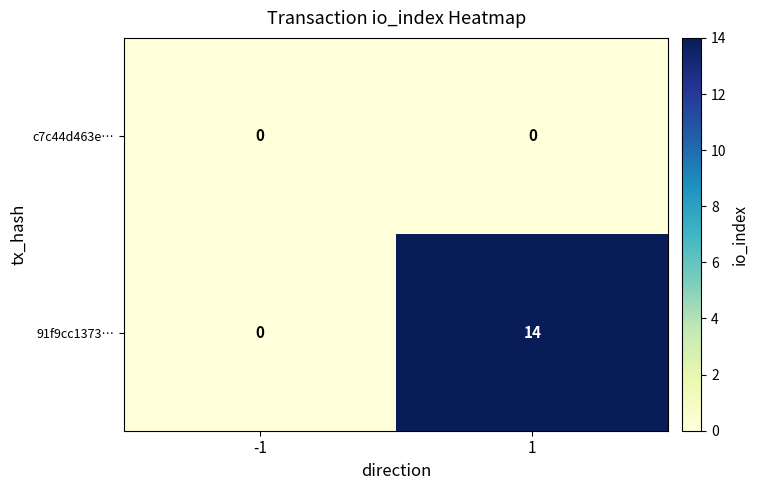

Rank the series by their maximum value, from highest to lowest.

91f9cc1373…, c7c44d463e…